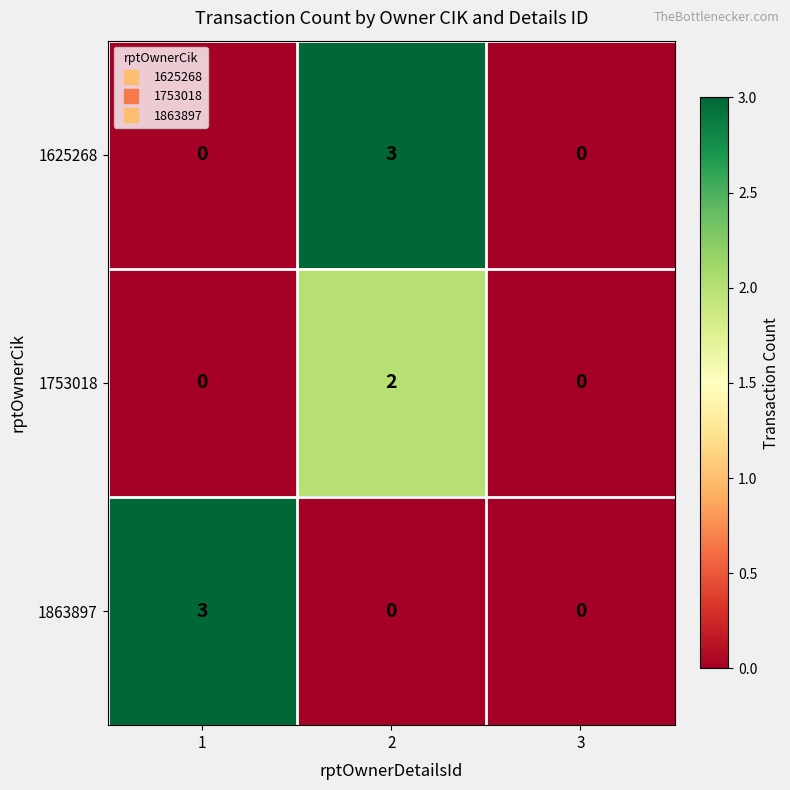

How many 1753018 values are between 0 and 2?

3